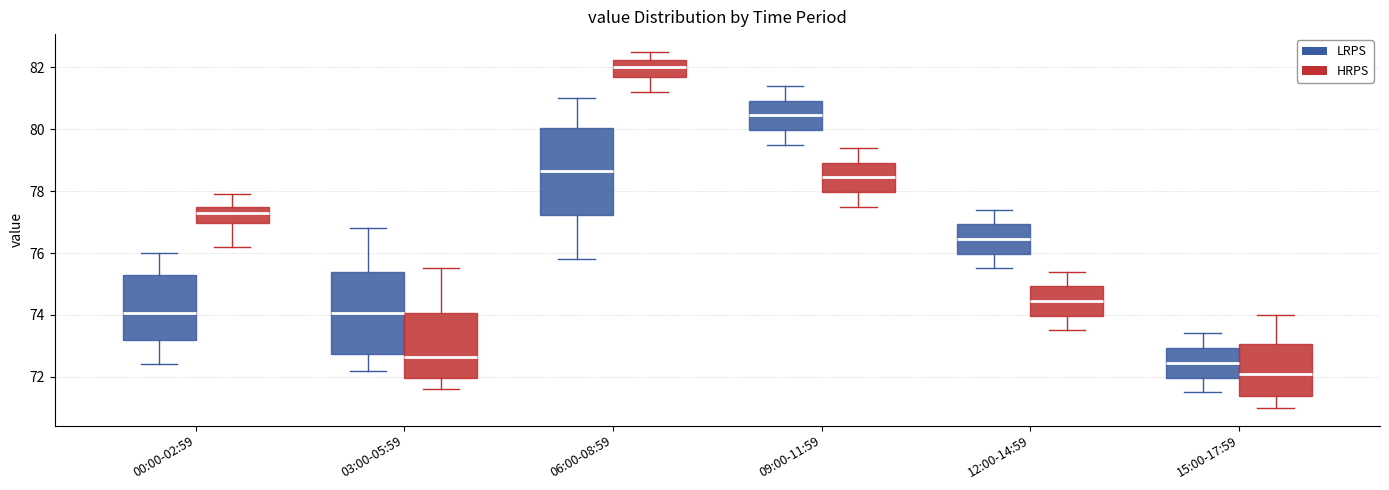

Reading left to right, read every box against the y-axis: the position of its median line, the range the box covers, and the ends of its whiskers. The values are not printed on the chart, so give them approximately, as read against the axis.

00:00-02:59 (LRPS): median 74.0, box 73.2 to 75.2, whiskers 72.4 to 76.0
00:00-02:59 (HRPS): median 77.4, box 77.0 to 77.6, whiskers 76.2 to 78.0
03:00-05:59 (LRPS): median 74.0, box 72.8 to 75.4, whiskers 72.2 to 76.8
03:00-05:59 (HRPS): median 72.6, box 72.0 to 74.0, whiskers 71.6 to 75.6
06:00-08:59 (LRPS): median 78.6, box 77.2 to 80.0, whiskers 75.8 to 81.0
06:00-08:59 (HRPS): median 82.0, box 81.6 to 82.2, whiskers 81.2 to 82.6
09:00-11:59 (LRPS): median 80.4, box 80.0 to 81.0, whiskers 79.6 to 81.4
09:00-11:59 (HRPS): median 78.4, box 78.0 to 79.0, whiskers 77.6 to 79.4
12:00-14:59 (LRPS): median 76.4, box 76.0 to 77.0, whiskers 75.6 to 77.4
12:00-14:59 (HRPS): median 74.4, box 74.0 to 75.0, whiskers 73.6 to 75.4
15:00-17:59 (LRPS): median 72.4, box 72.0 to 73.0, whiskers 71.6 to 73.4
15:00-17:59 (HRPS): median 72.2, box 71.4 to 73.0, whiskers 71.0 to 74.0